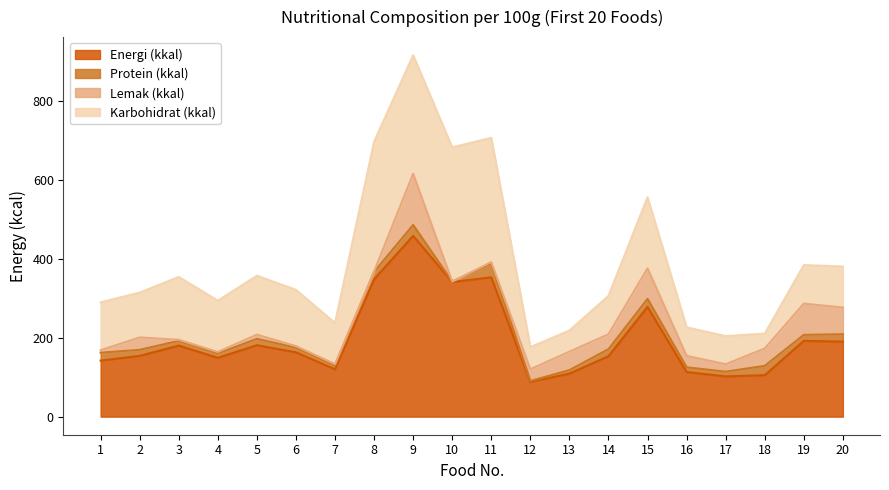

What is the sum of the Protein (kkal) values at 20 and 4?

30.0